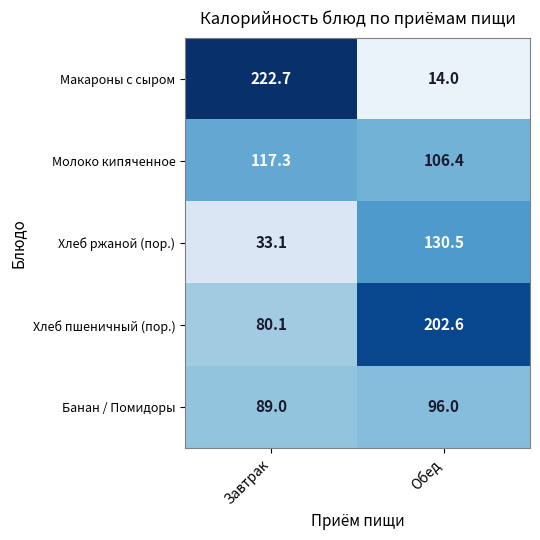

At which category is the sum across all series the highest?

Обед